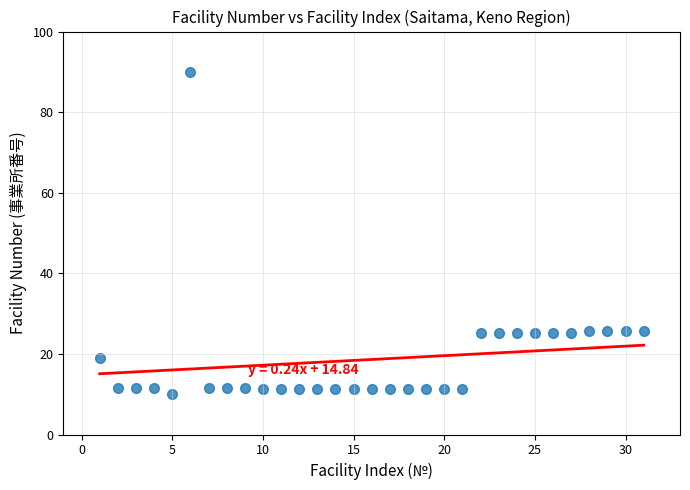

What is the range of Y values (max minus min)?

80.0